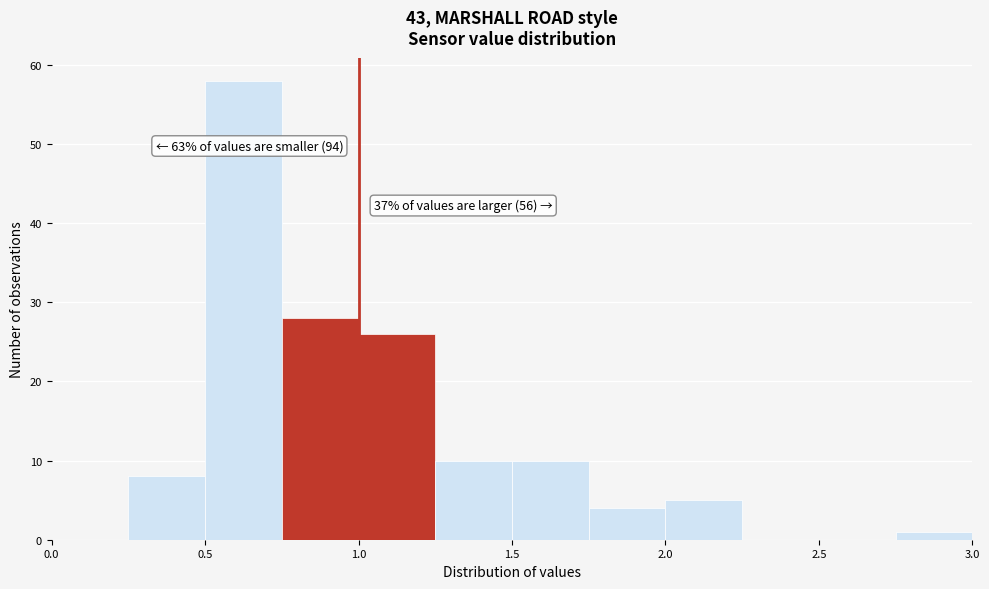

Over which range of the x-axis is the bar tallest?

0.50 to 0.75